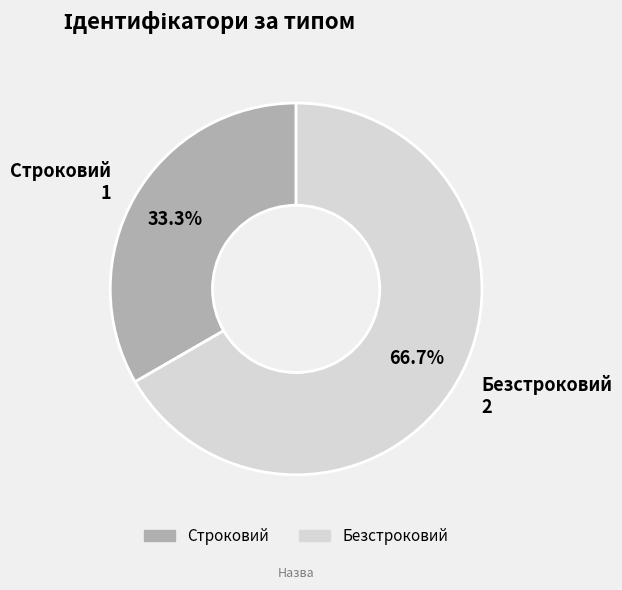

To the nearest percent, what is the average slice percentage?

50%